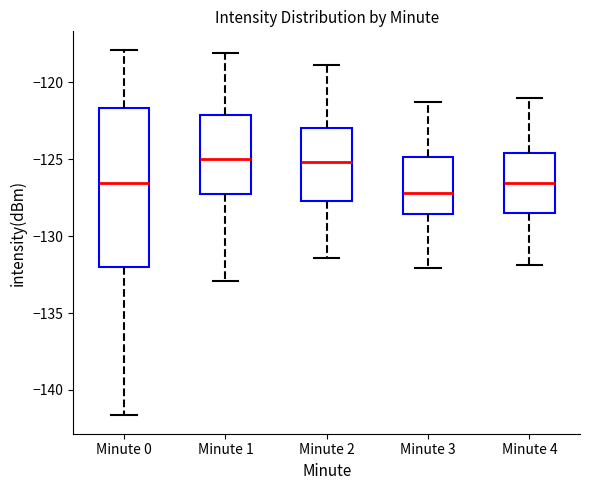

Reading left to right, read every box against the y-axis: the position of its median line, the range the box covers, and the ends of its whiskers. The values are not printed on the chart, so give them approximately, as read against the axis.

Minute 0: median -126.5, box -132.0 to -121.5, whiskers -141.5 to -118.0
Minute 1: median -125.0, box -127.5 to -122.0, whiskers -133.0 to -118.0
Minute 2: median -125.0, box -127.5 to -123.0, whiskers -131.5 to -119.0
Minute 3: median -127.0, box -128.5 to -125.0, whiskers -132.0 to -121.5
Minute 4: median -126.5, box -128.5 to -124.5, whiskers -132.0 to -121.0